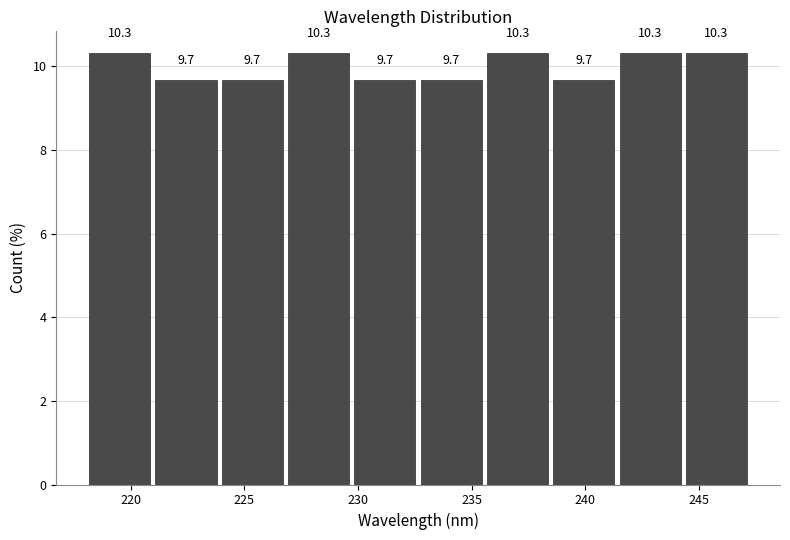

Reading left to right, list every bar in this chart as the range it spans on the x-axis followed by its height. The bar edges are not printed on the chart, so give them approximately, as read against the axis.

218.0 to 221.0: 10.3
221.0 to 224.0: 9.7
224.0 to 227.0: 9.7
227.0 to 229.5: 10.3
229.5 to 232.5: 9.7
232.5 to 235.5: 9.7
235.5 to 238.5: 10.3
238.5 to 241.5: 9.7
241.5 to 244.5: 10.3
244.5 to 247.0: 10.3